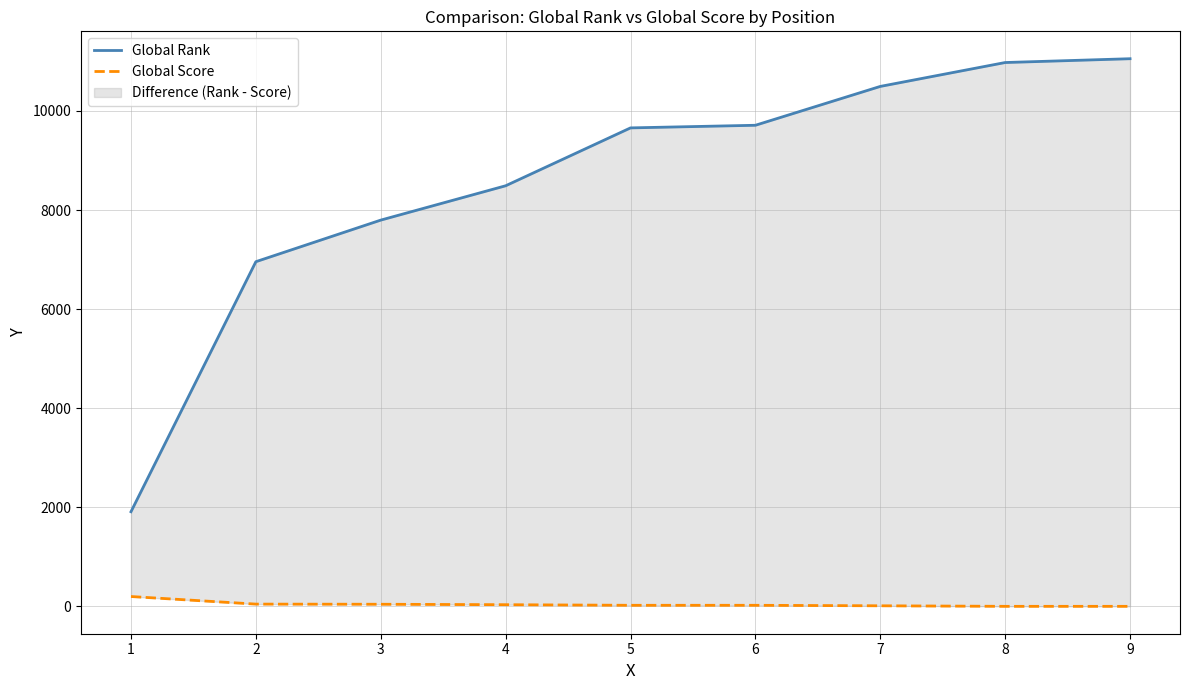

What is the difference between the maximum and second lowest values in the Global Score series?

198